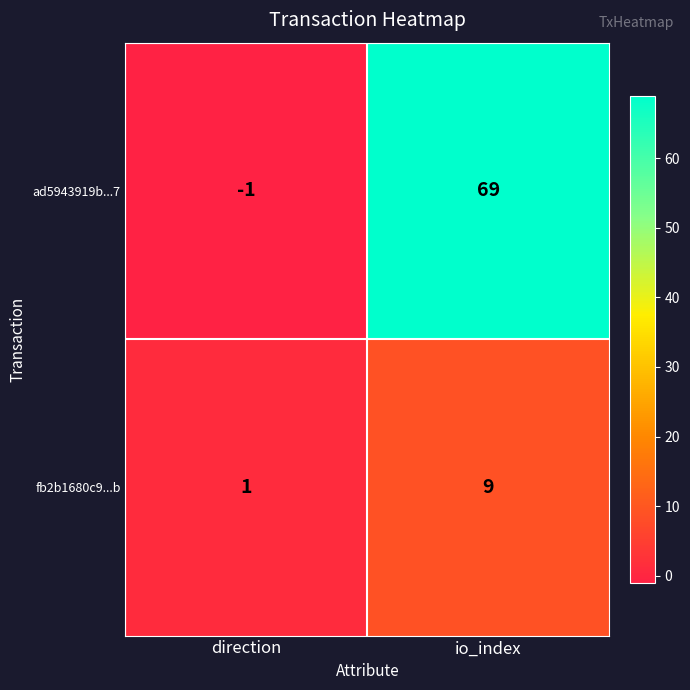

Reading left to right, extract all data points from this chart.

ad5943919b...7: -1	69
fb2b1680c9...b: 1	9